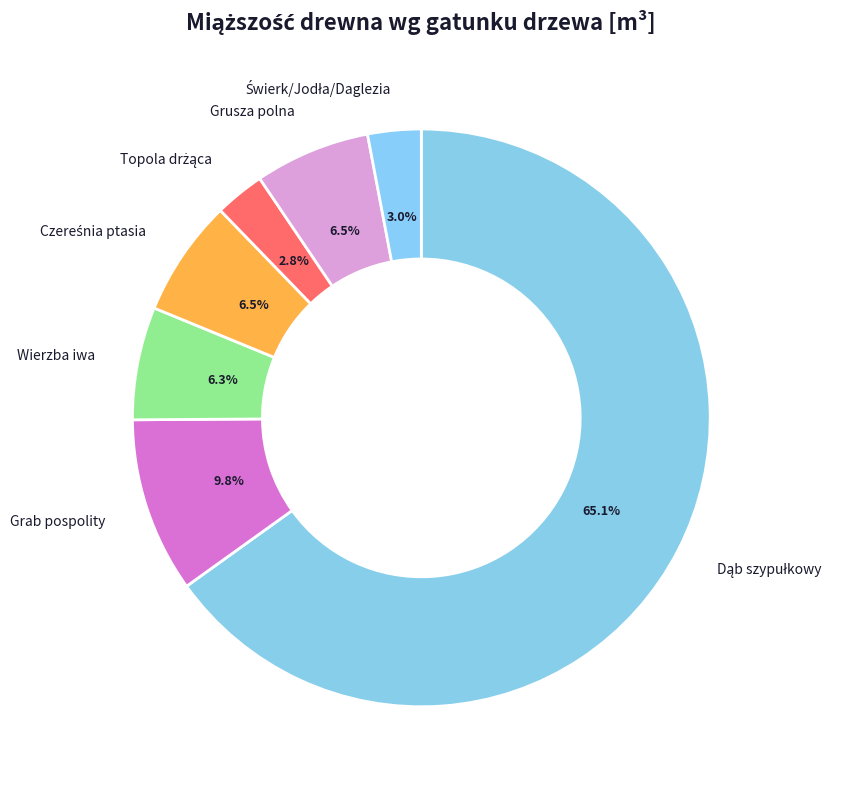

How much of the chart is everything except Grab pospolity?

90.2%